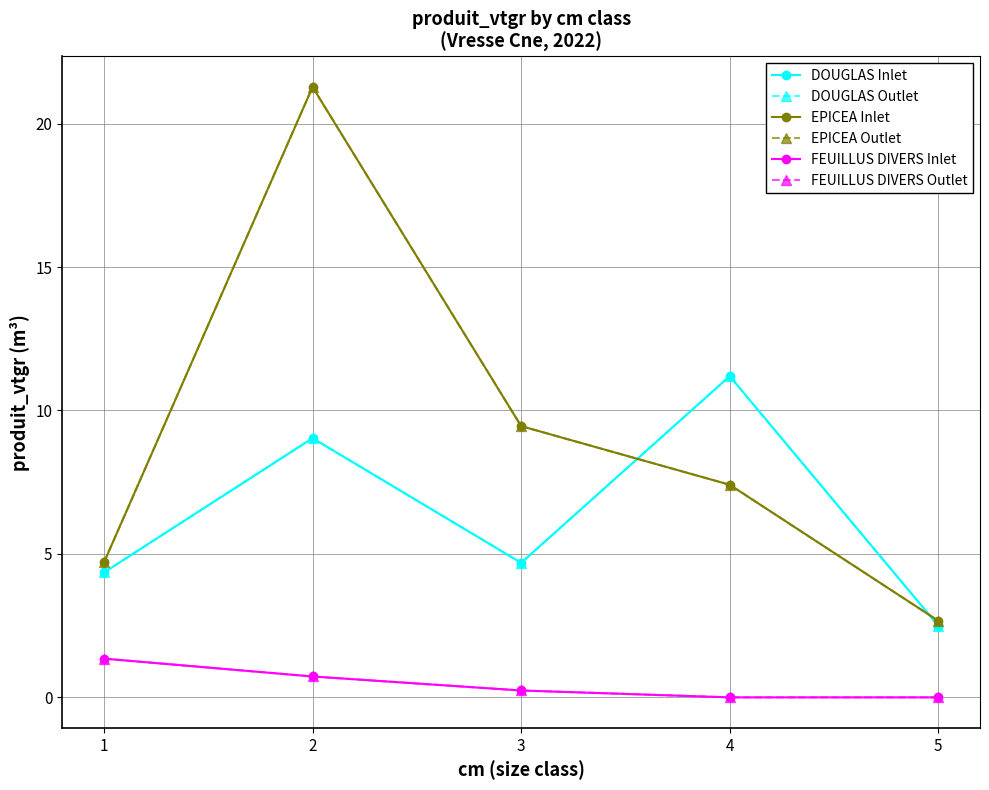

Reading right to left, transcribe all the data shown in this chart.

DOUGLAS (solid): 2.5	11.2	4.7	9.0	4.4
DOUGLAS (dashed): 2.5	11.2	4.7	9.0	4.4
EPICEA (solid): 2.7	7.4	9.5	21.3	4.7
EPICEA (dashed): 2.7	7.4	9.5	21.3	4.7
FEUILLUS DIVERS (solid): 0.0	0.0	0.2	0.7	1.4
FEUILLUS DIVERS (dashed): 0.0	0.0	0.2	0.7	1.4